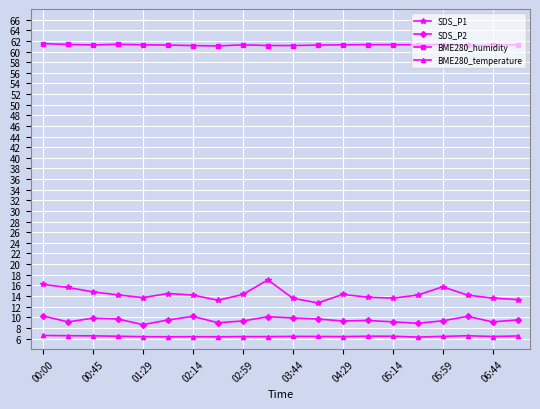

True or false: BME280_temperature and BME280_humidity intersect in this chart.

False